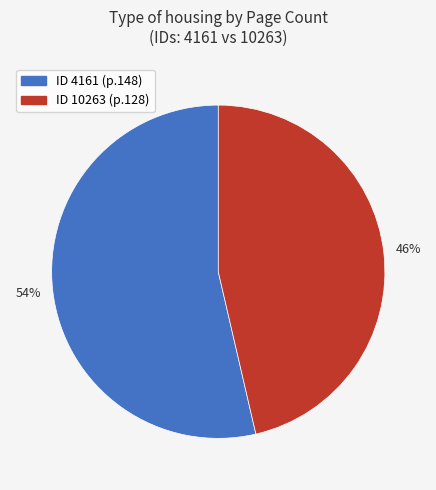

Does any single category account for the majority?

Yes